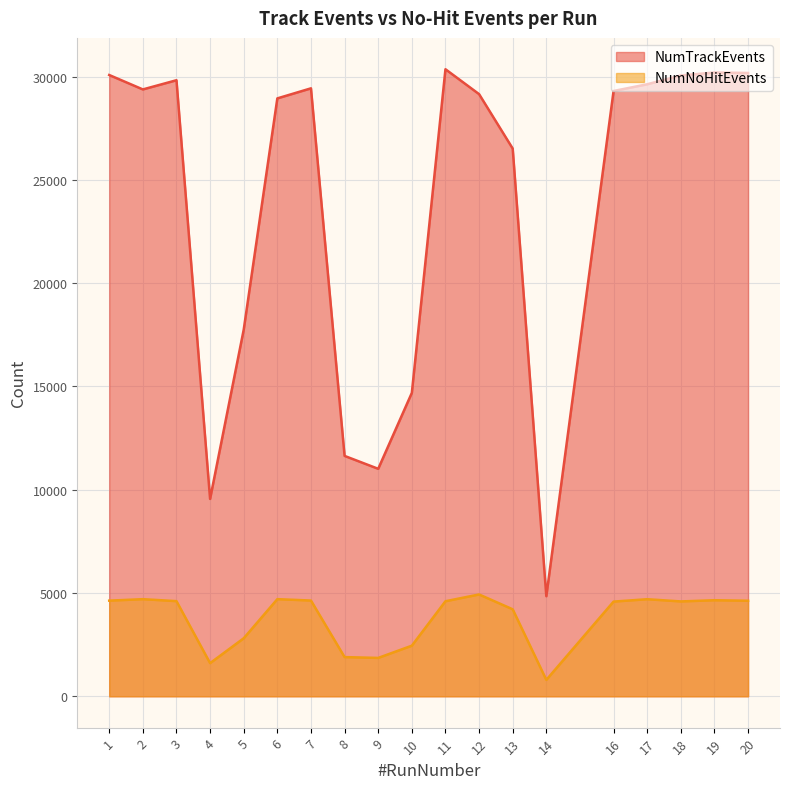

True or false: NumNoHitEvents and NumTrackEvents intersect in this chart.

False